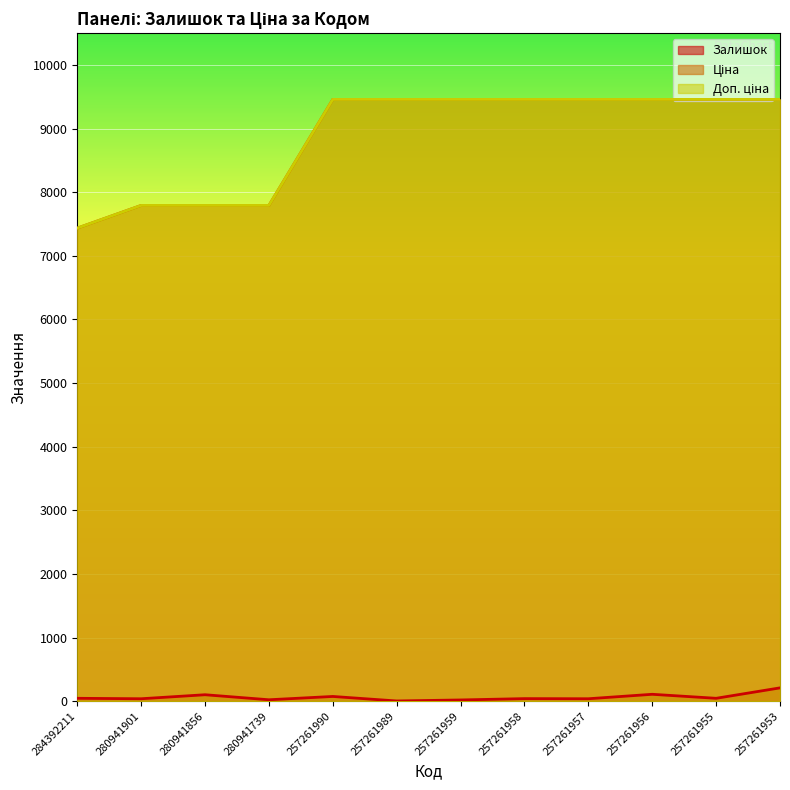

True or false: Залишок and Доп. ціна cross at least once.

False